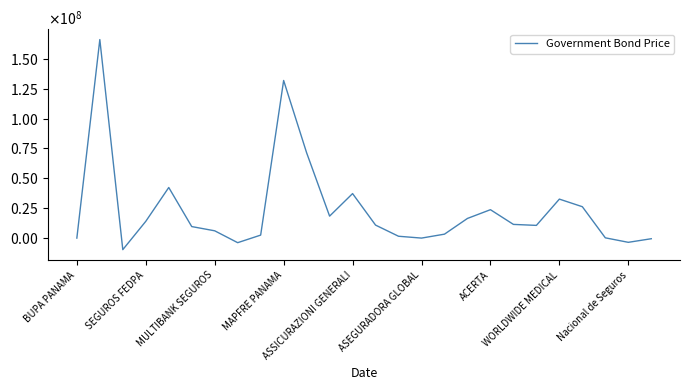

Is this an area chart (filled region under the line)?

No